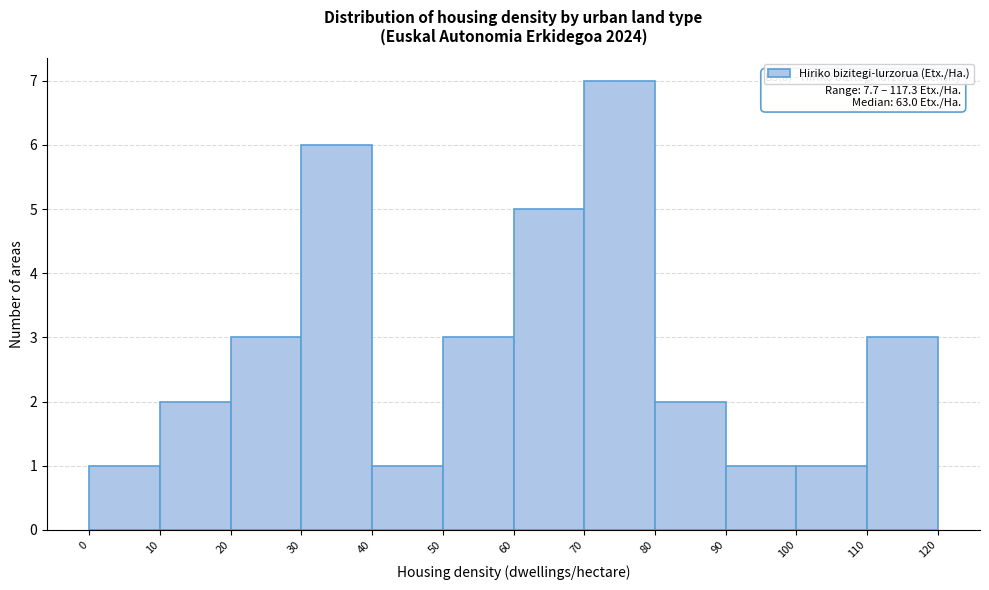

Which range on the x-axis has the tallest bar?

70 to 80